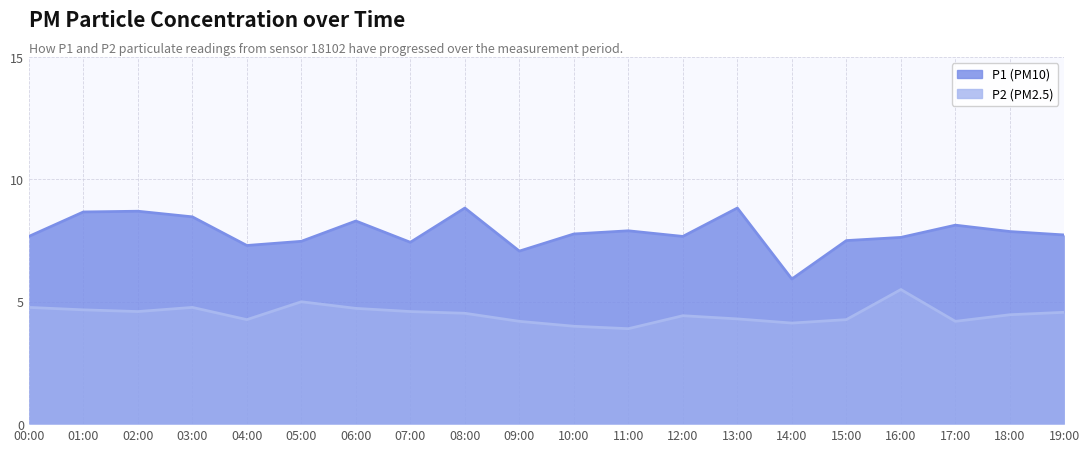

How many data points in P2 are above 4?

18